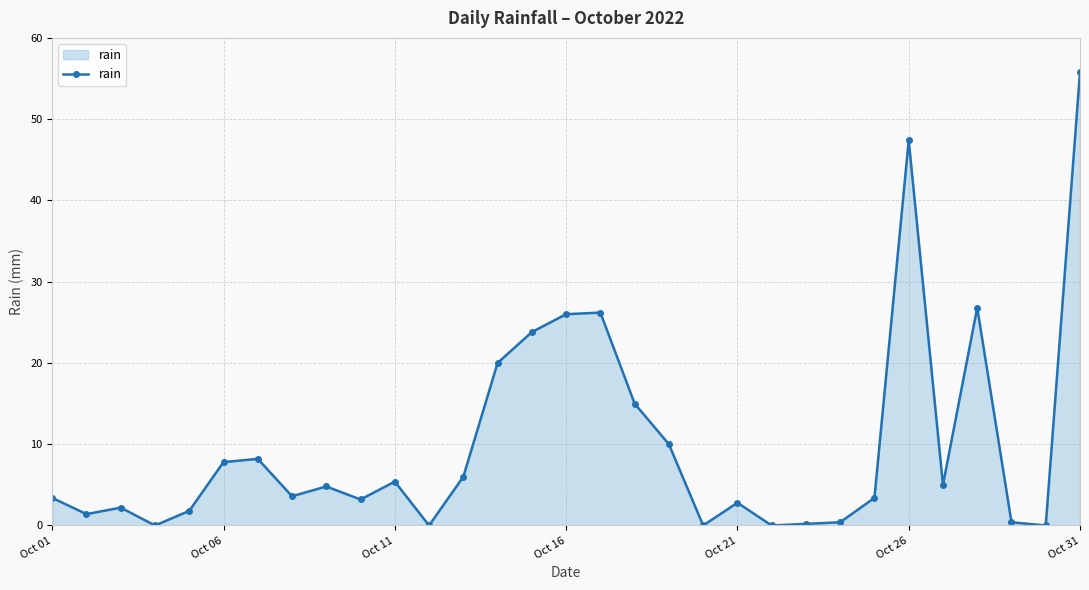

What is the value of the 16th point from the left?

26.0